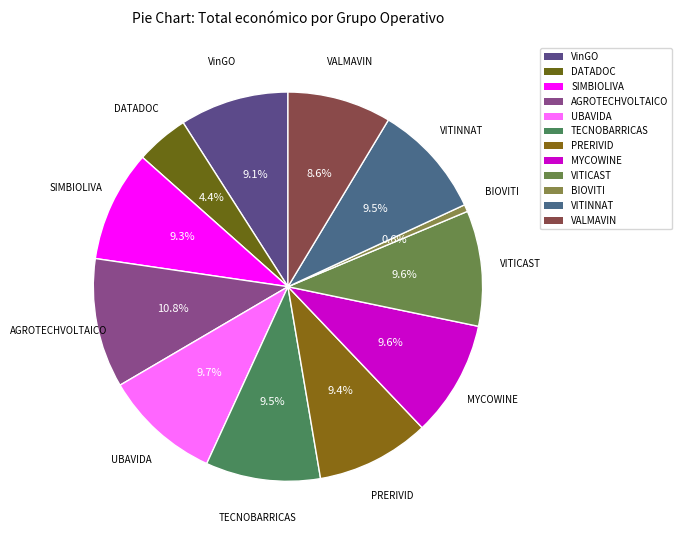

Does any single category account for the majority?

No